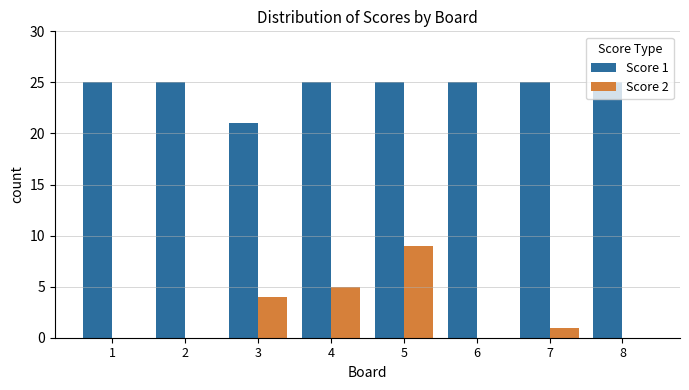

What is the sum of all Score 2 values?

19